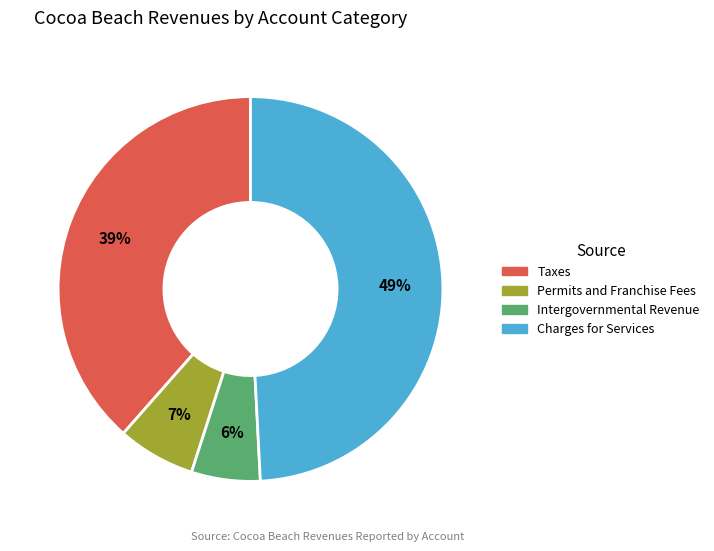

True or false: Taxes accounts for 39% of the total.

True